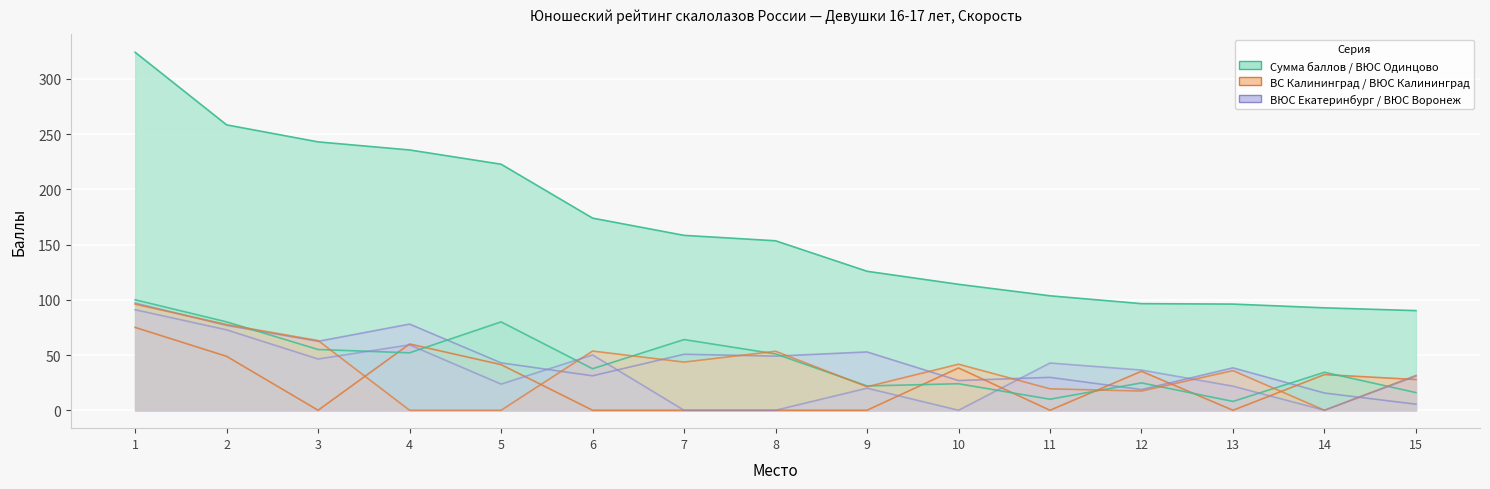

How many values in the ВЮС Одинцово series exceed 37?

8